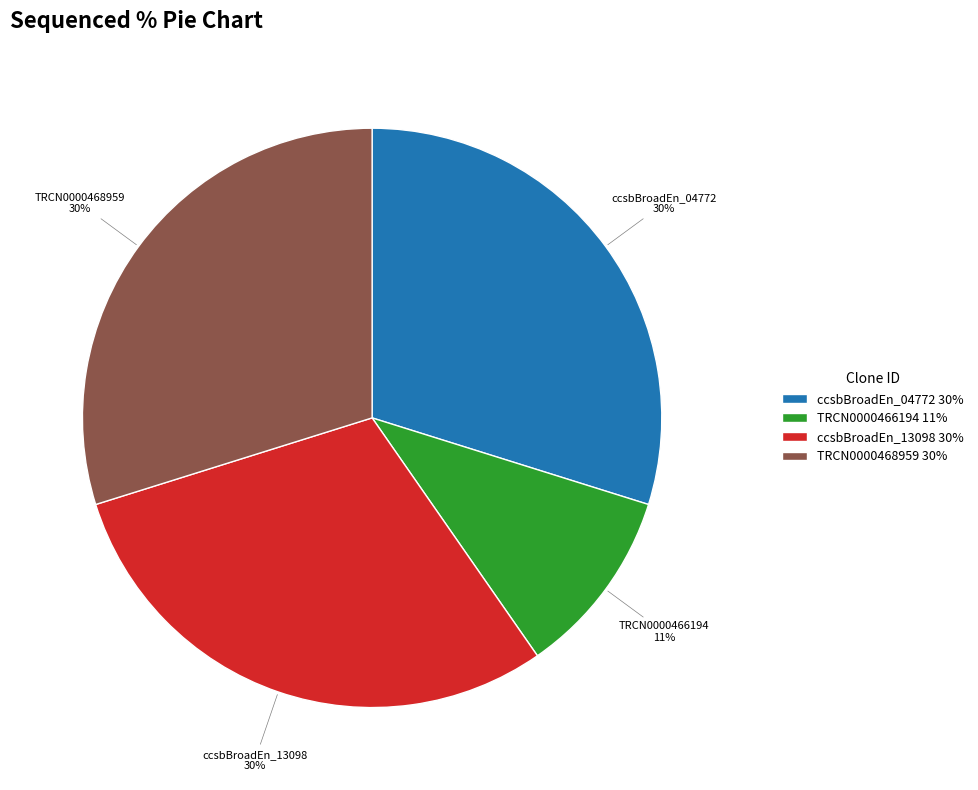

How many segments does this pie chart have?

4